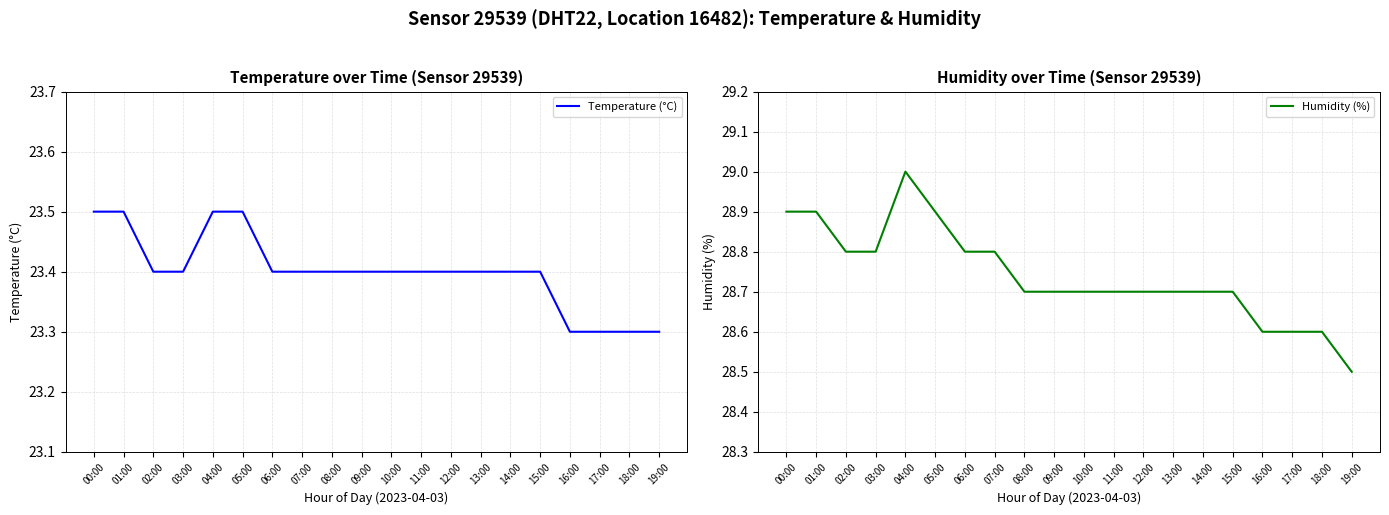

What is the average value of the Humidity (%) series?

28.7